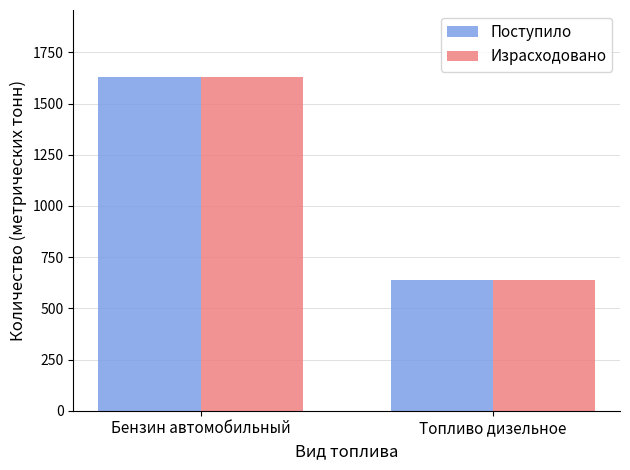

Reading left to right, list all the values displayed in this chart.

Поступило: Бензин автомобильный=1631	Топливо дизельное=638
Израсходовано: Бензин автомобильный=1628	Топливо дизельное=637